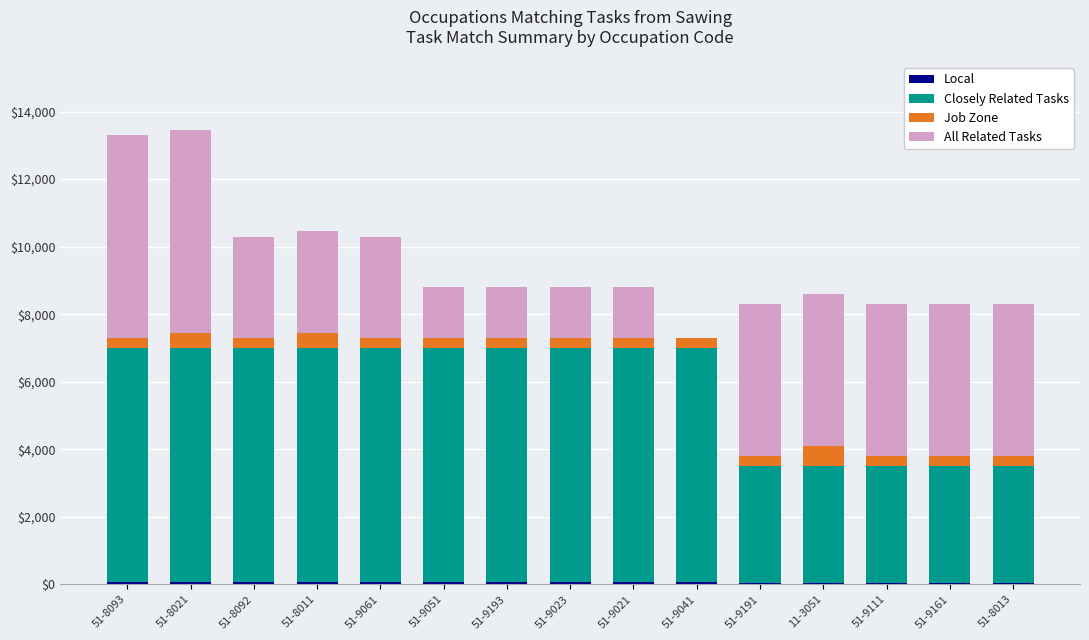

What is the minimum value for Job Zone?

300